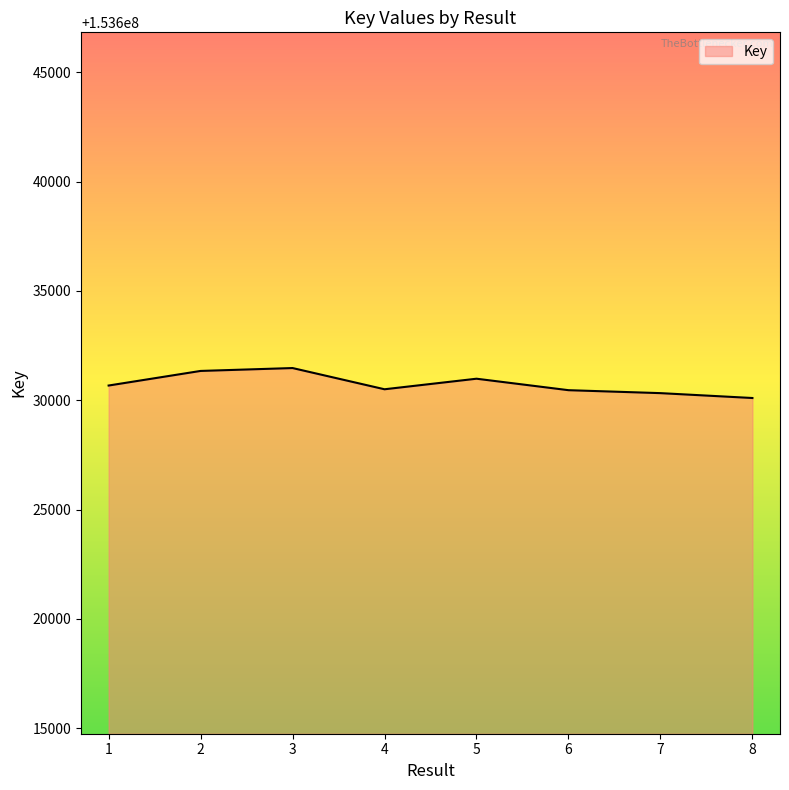

What is the minimum value shown in the chart?

153630103